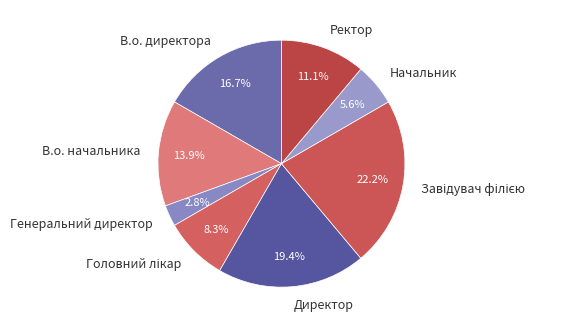

Count the number of slices in the pie.

8